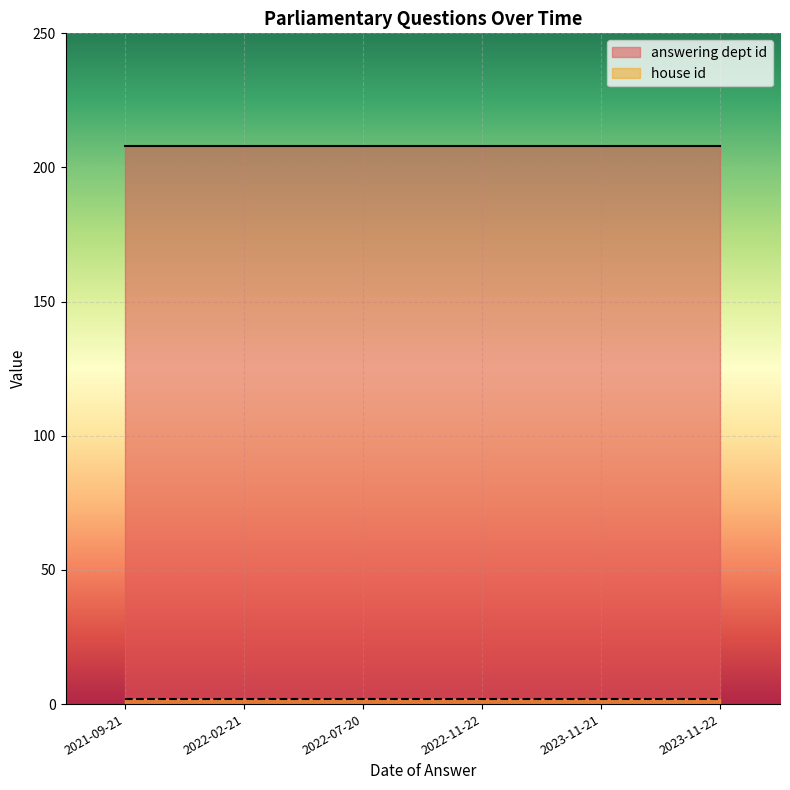

At which category is the sum across all series the highest?

2023-11-22